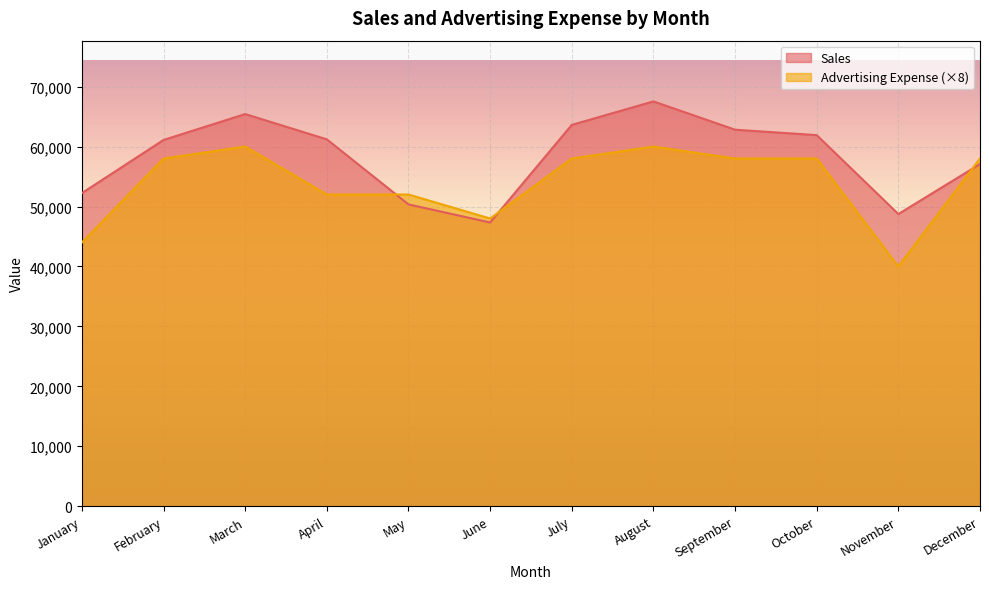

Reading left to right, transcribe all the data shown in this chart.

Sales: 52235	61104	65425	61204	50350	47335	63616	67536	62812	61908	48742	57084
Advertising Expense: 44000	58000	60000	52000	52000	48000	58000	60000	58000	58000	40000	58000